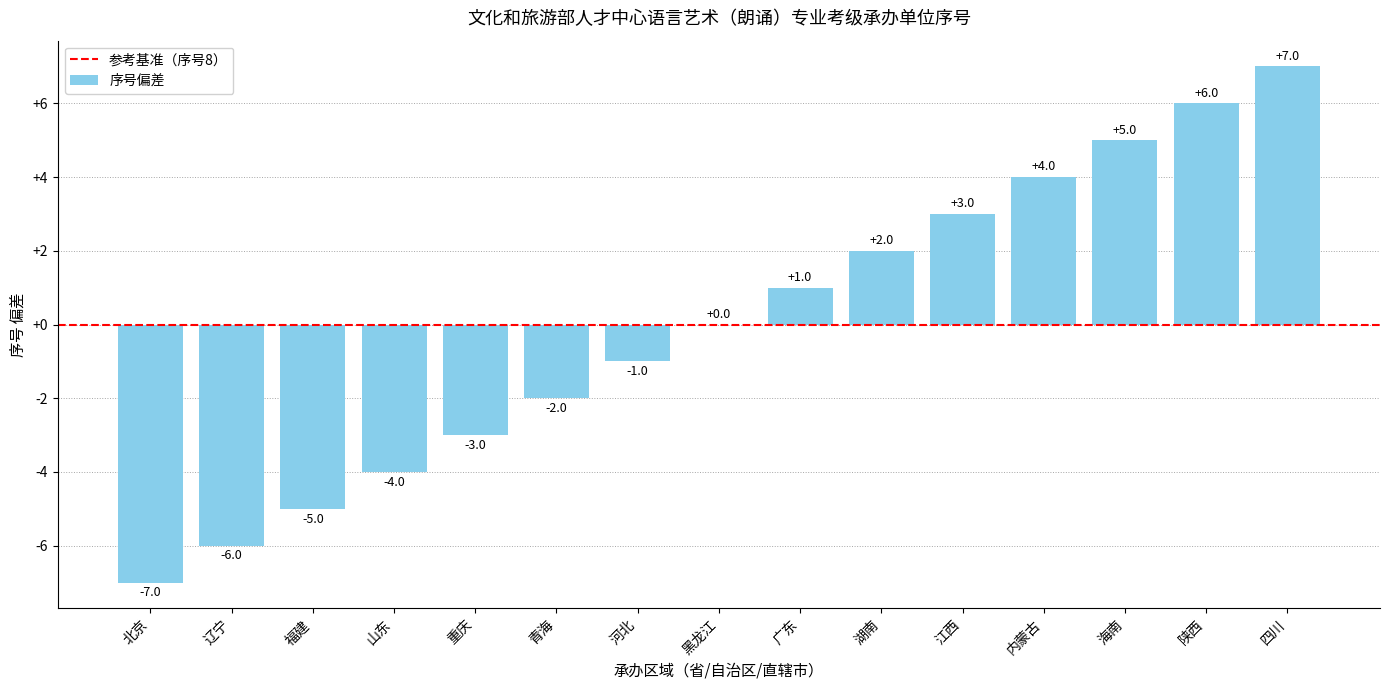

The value at 重庆 is -4. True or false?

False